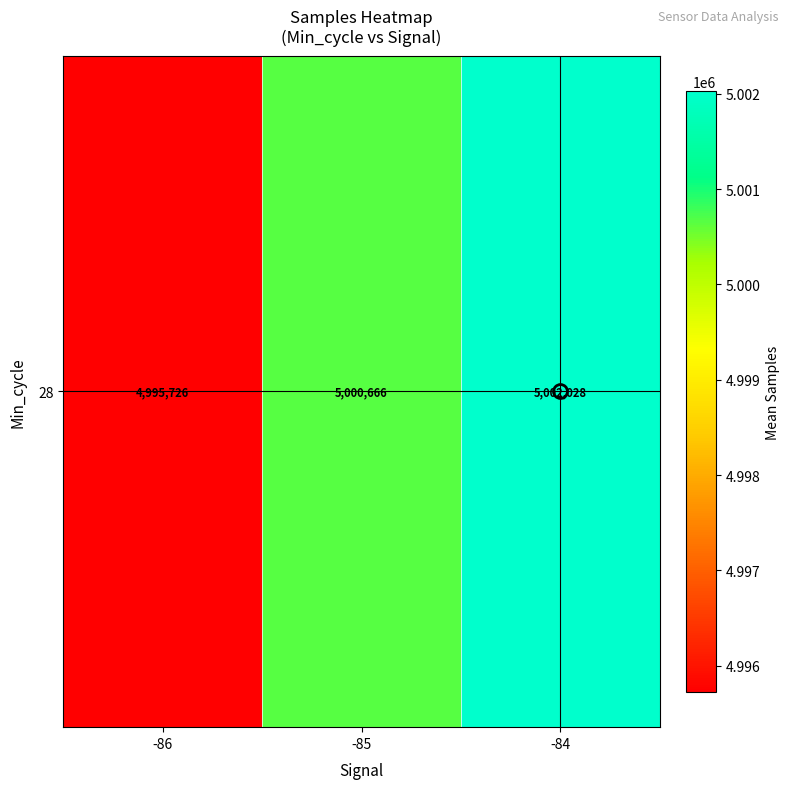

Reading left to right, what are all the values shown in this chart?

4995726.4	5000666.2	5002027.7